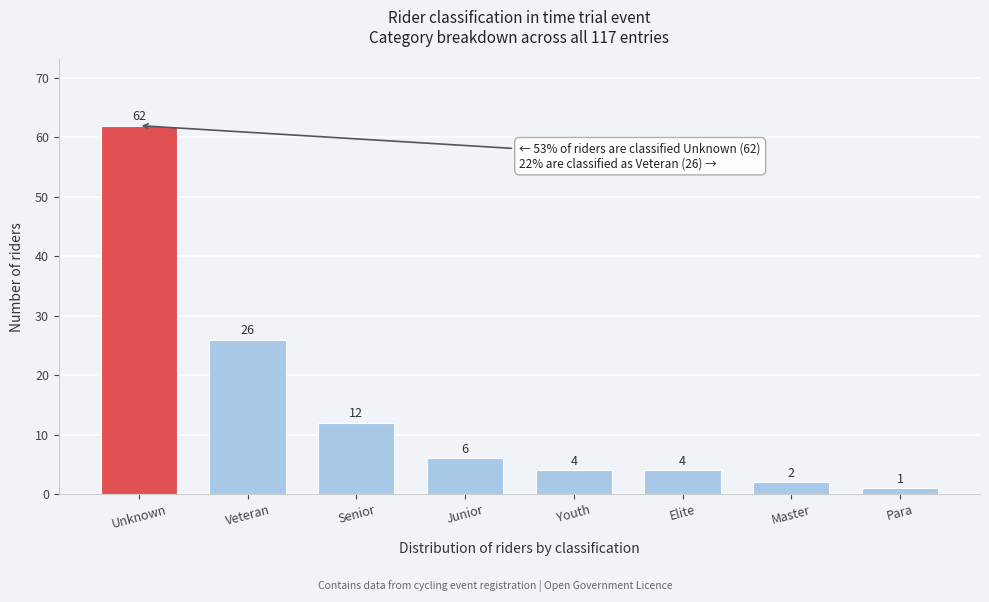

Reading left to right, list all the values displayed in this chart.

62	26	12	6	4	4	2	1